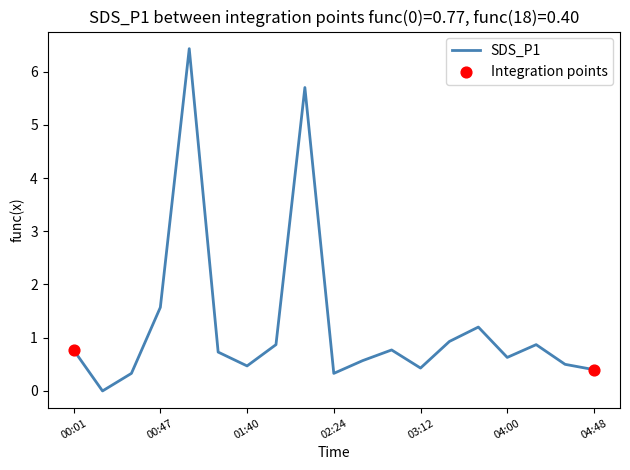

What is the difference between the maximum and minimum values?

6.4